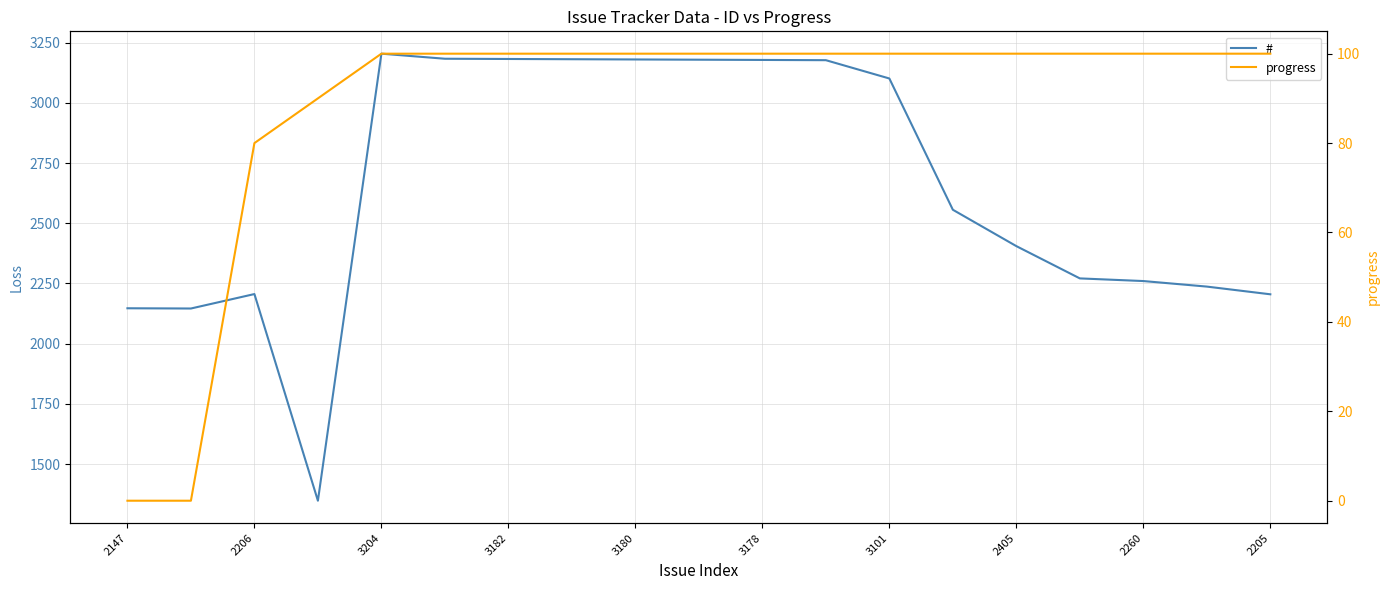

What is the total value across all series at 3178?

3278